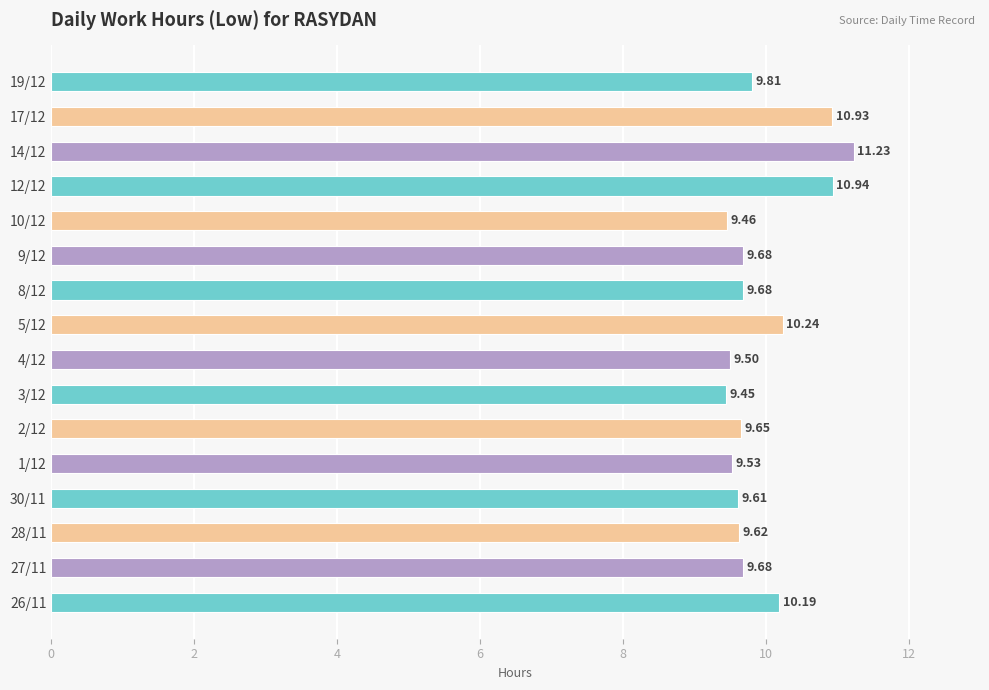

Which has a higher value, 12/12 or 5/12?

12/12